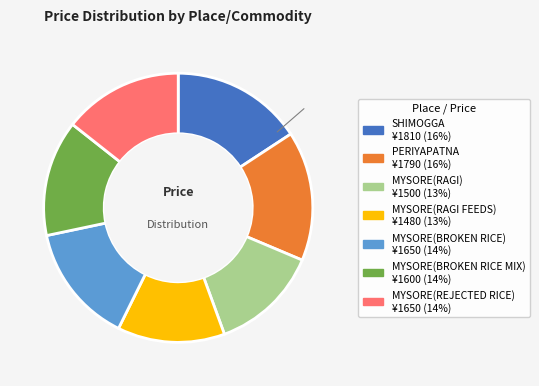

Count the number of slices in the pie.

7